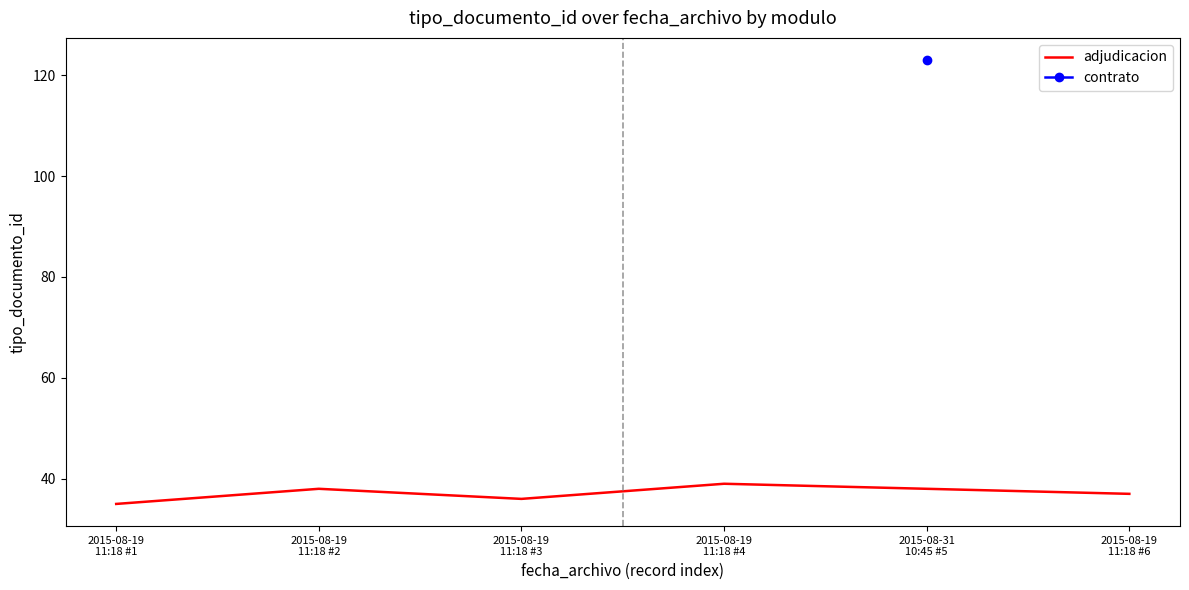

How many lines are shown in the chart?

1